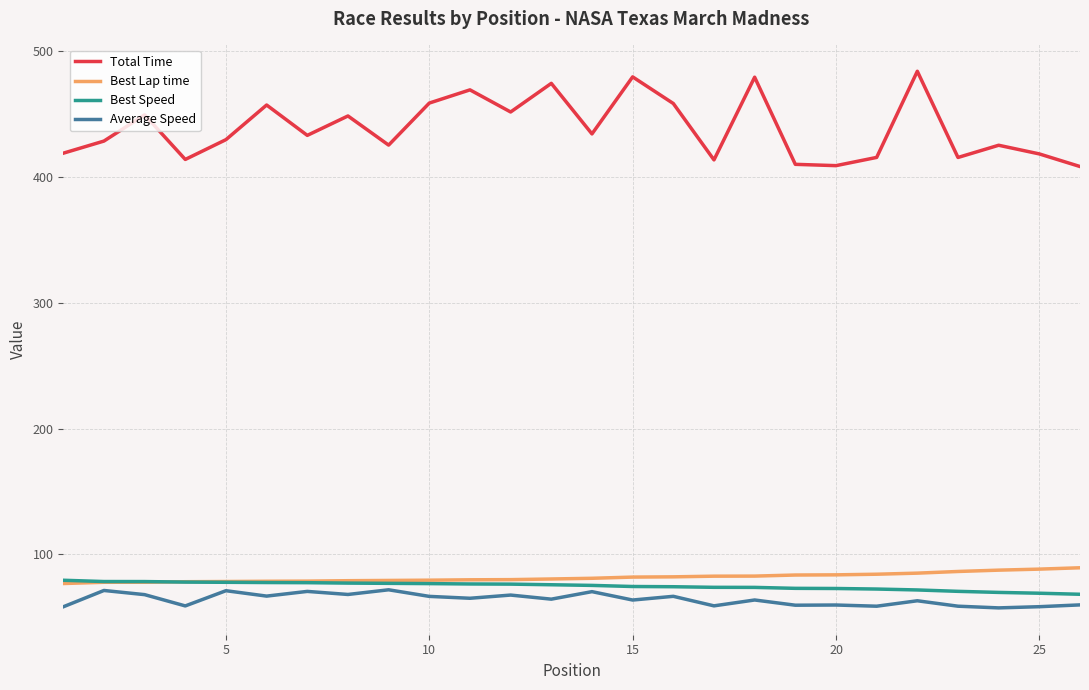

What is the minimum value shown in the chart?

57.6